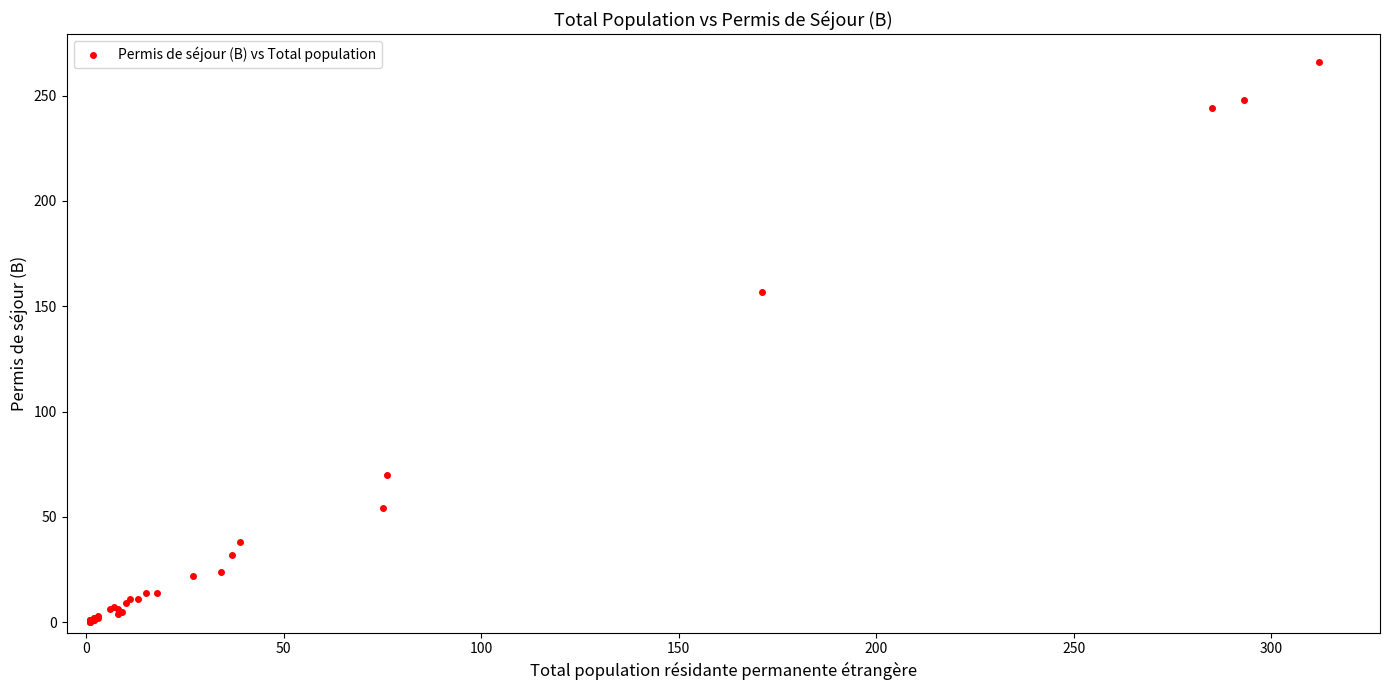

What Y value in the scatter plot is closest to 133?

157